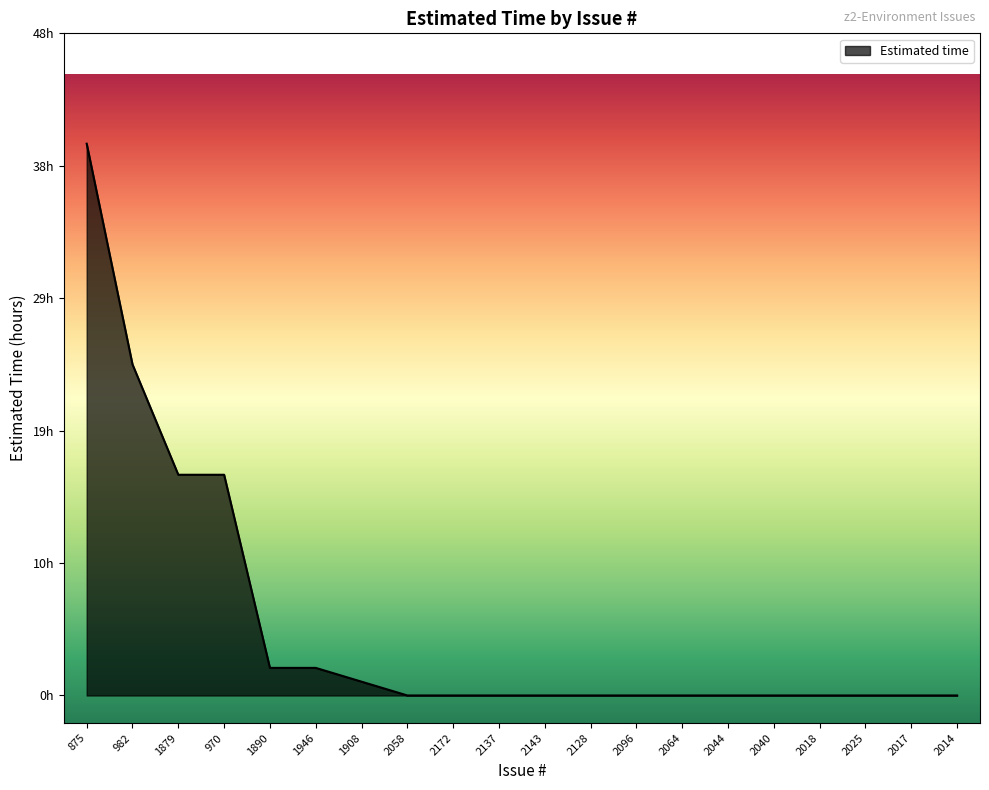

At which category does the chart reach its peak across all series?

875